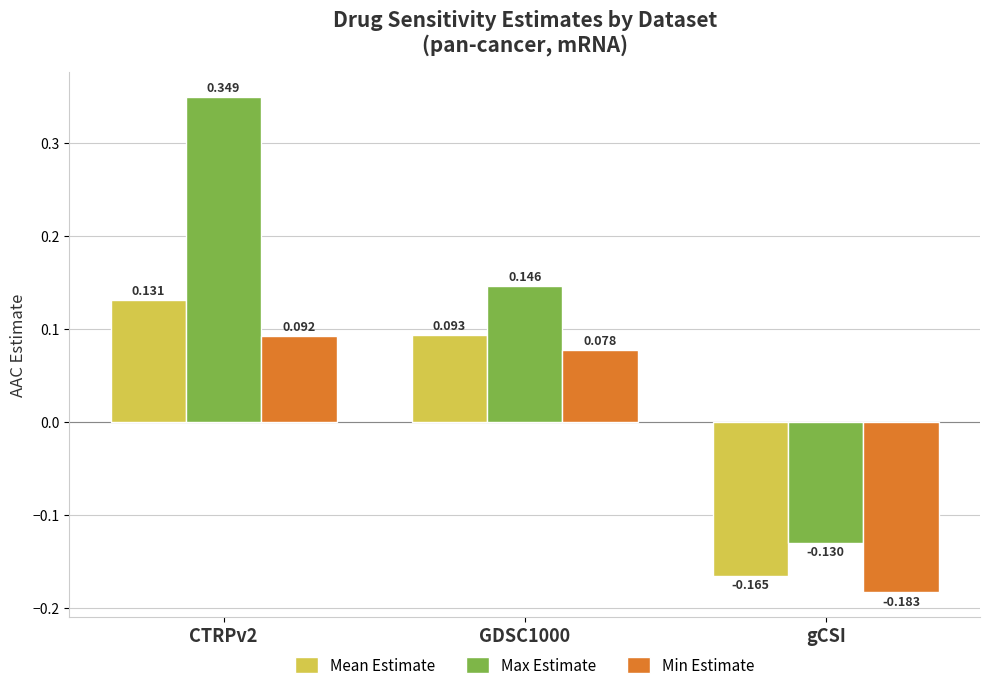

List the series in order of their peak value, highest first.

Max Estimate, Mean Estimate, Min Estimate